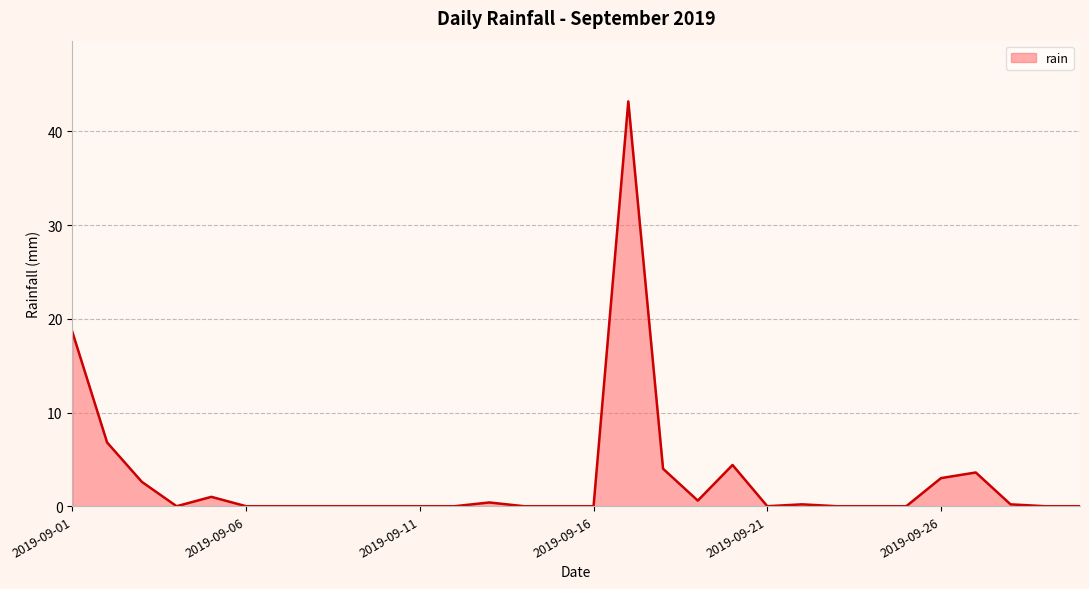

What is the difference between the maximum and minimum values?

43.2